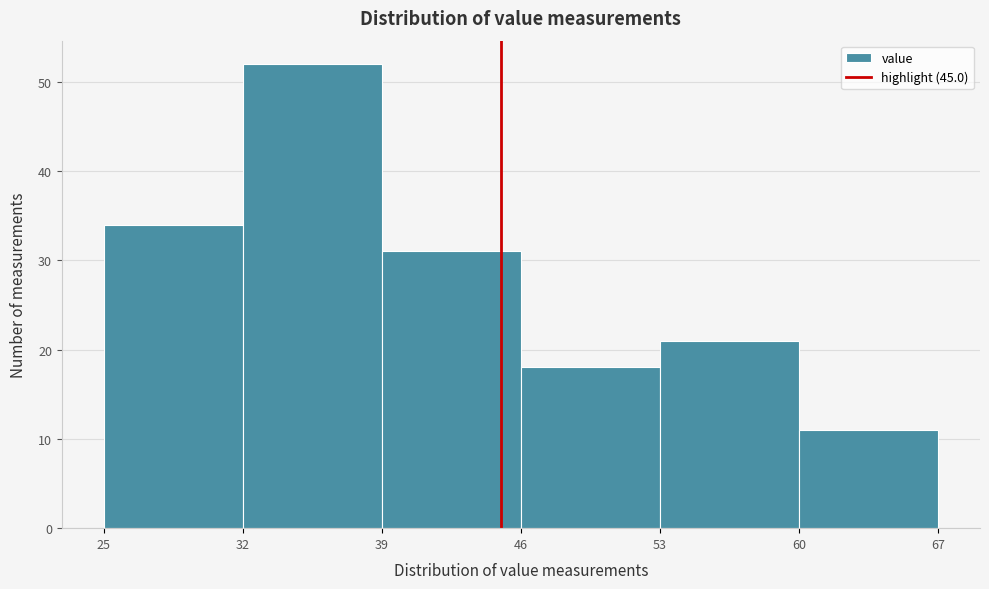

What is the height of the bar covering 39 to 46 on the x-axis? The values are not printed on the chart, so give them approximately, as read against the axis.

31